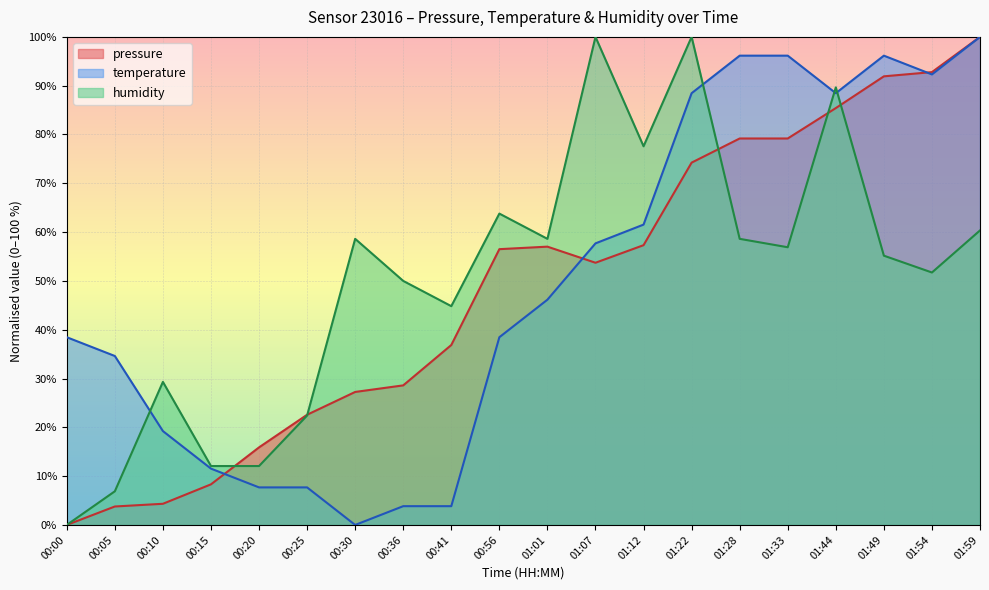

How many times do temperature and pressure cross each other?

3